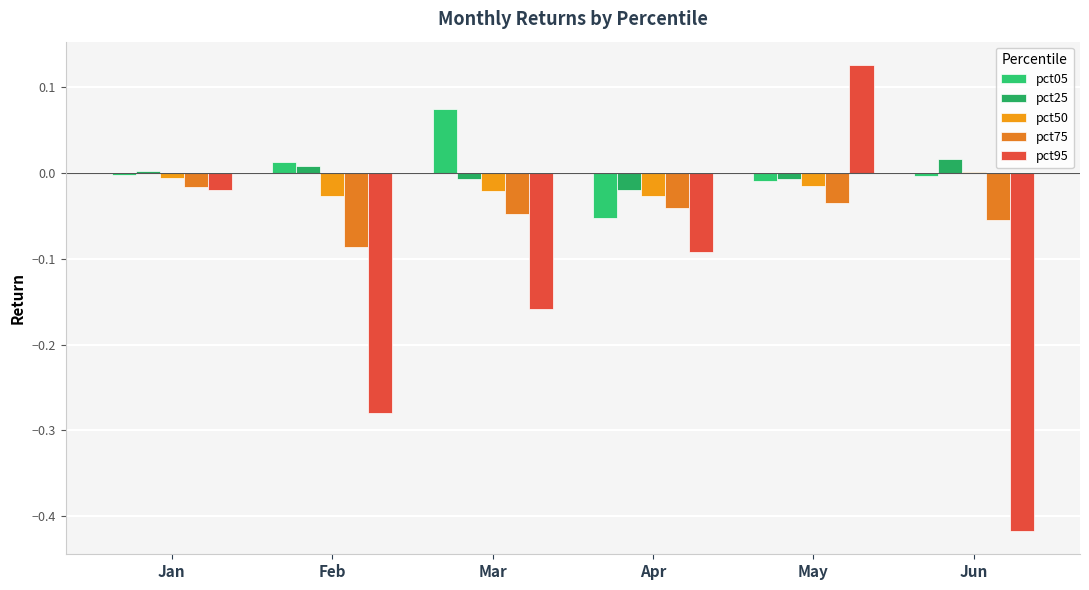

Reading left to right, extract all data points from this chart.

pct05: -0.0	0.0	0.1	-0.1	-0.0	-0.0
pct25: 0.0	0.0	-0.0	-0.0	-0.0	0.0
pct50: -0.0	-0.0	-0.0	-0.0	-0.0	0.0
pct75: -0.0	-0.1	-0.0	-0.0	-0.0	-0.1
pct95: -0.0	-0.3	-0.2	-0.1	0.1	-0.4